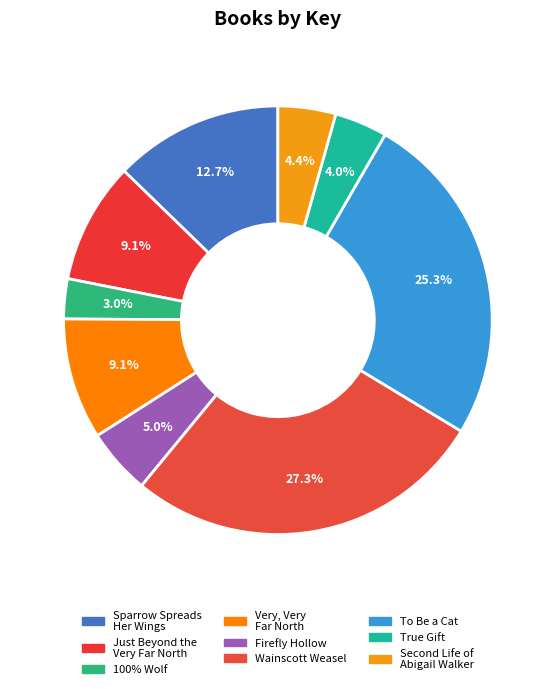

Count the number of slices in the pie.

9